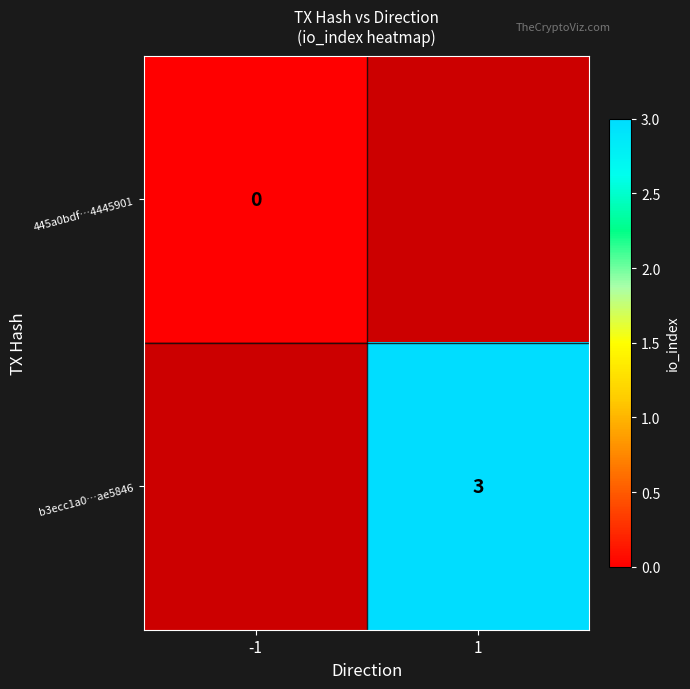

Which label corresponds to the smallest value in the chart?

-1